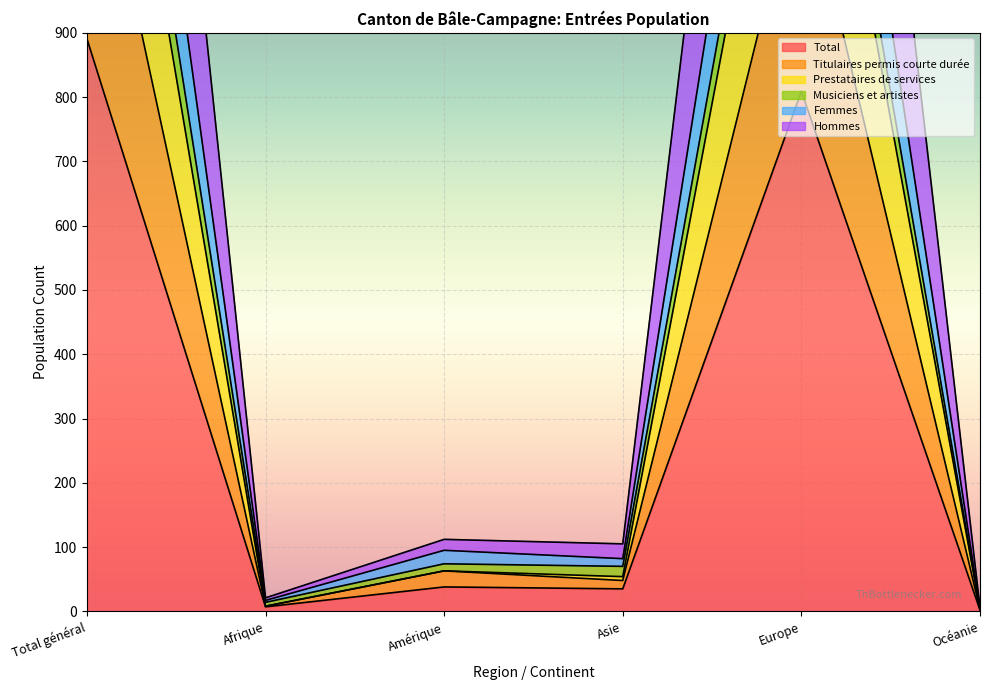

Where is Hommes nearest to the value 888?

Europe